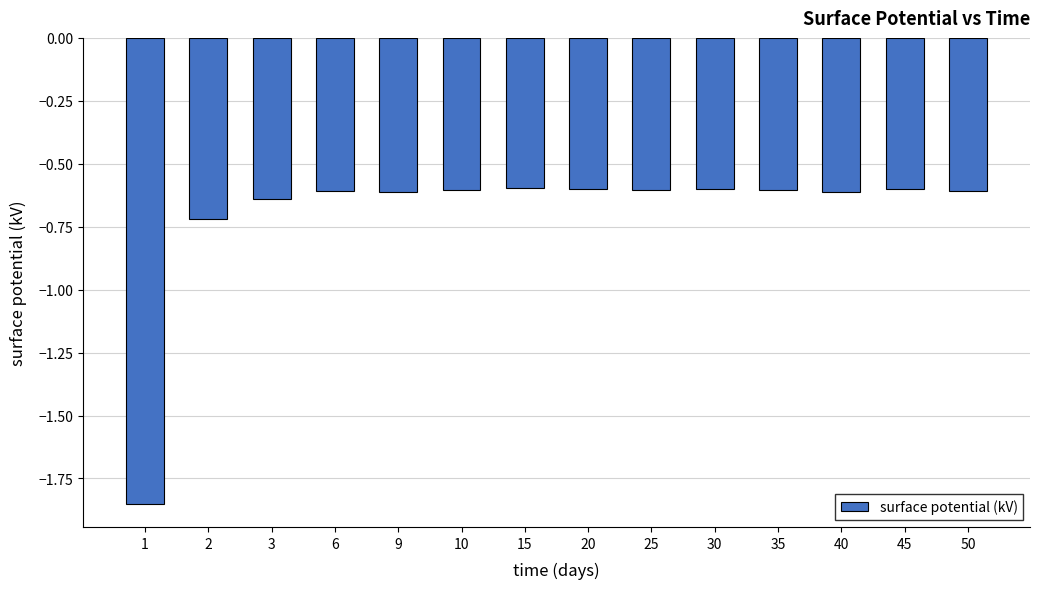

What is the minimum value shown in the chart?

-1.9